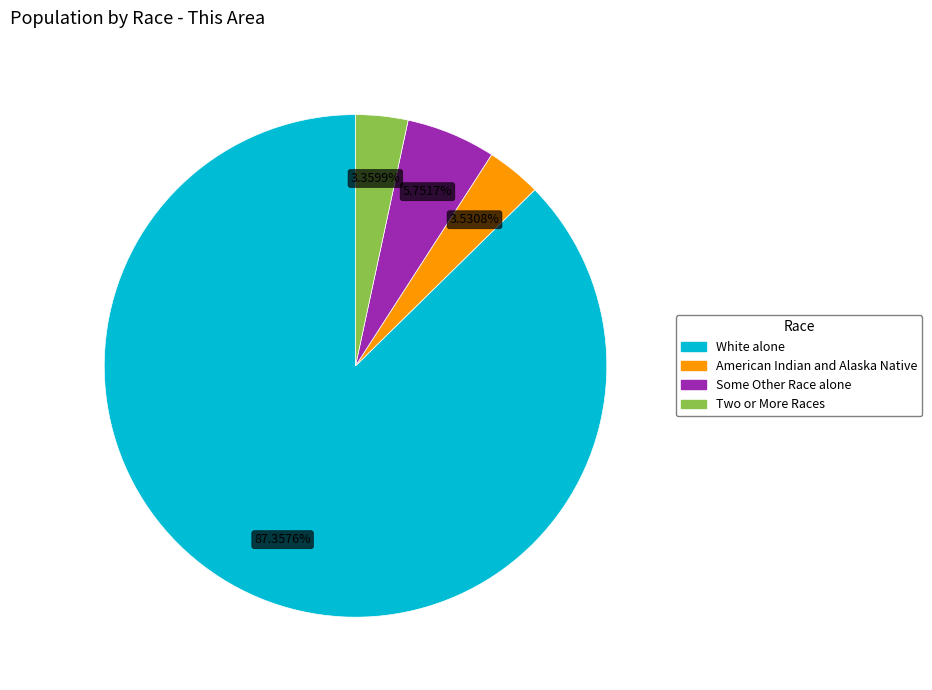

Is there any slice that represents more than half of the pie?

Yes